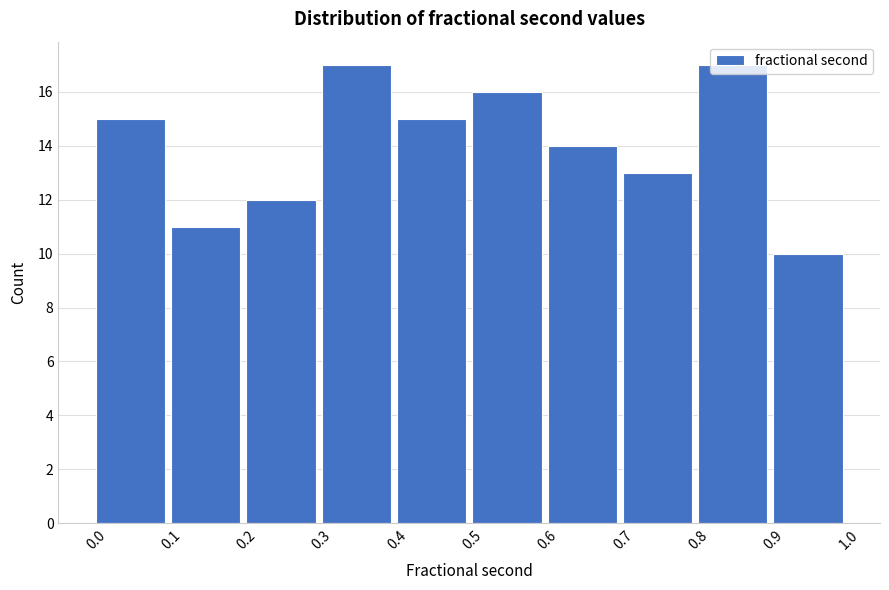

Reading left to right, transcribe this chart: for each bar, give the range it covers on the x-axis and its height. The values are not printed on the chart, so give them approximately, as read against the axis.

0.0 to 0.1: 15
0.1 to 0.2: 11
0.2 to 0.3: 12
0.3 to 0.4: 17
0.4 to 0.5: 15
0.5 to 0.6: 16
0.6 to 0.7: 14
0.7 to 0.8: 13
0.8 to 0.9: 17
0.9 to 1.0: 10